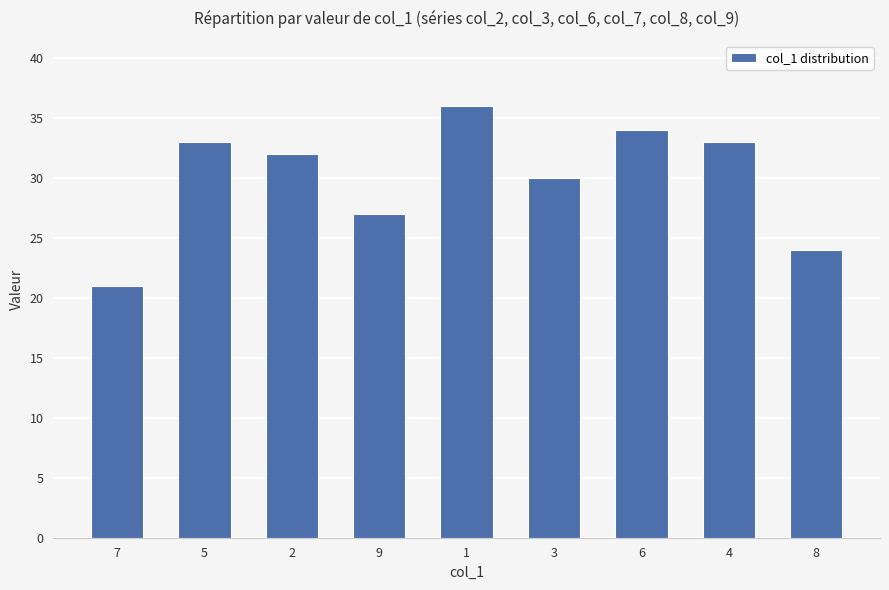

Reading left to right, transcribe all the data shown in this chart.

7=21	5=33	2=32	9=27	1=36	3=30	6=34	4=33	8=24